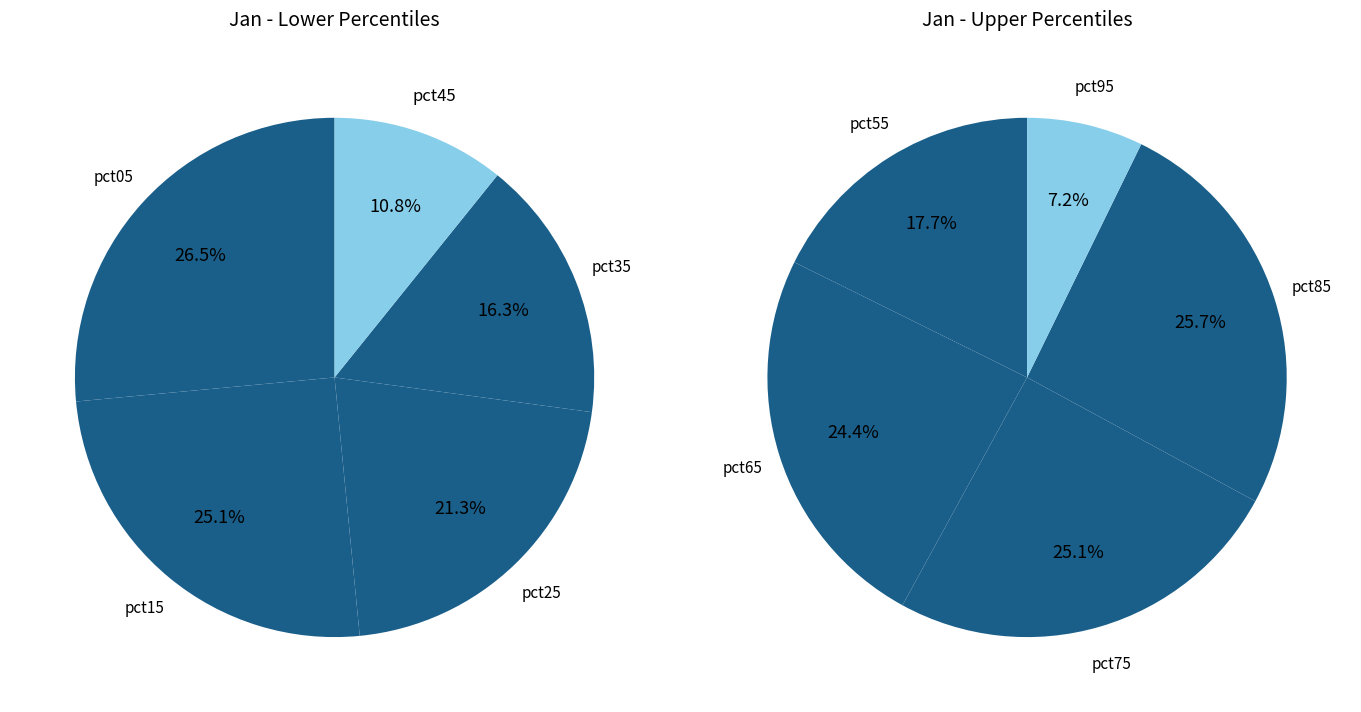

Does pct15 account for over 50% of the chart?

No